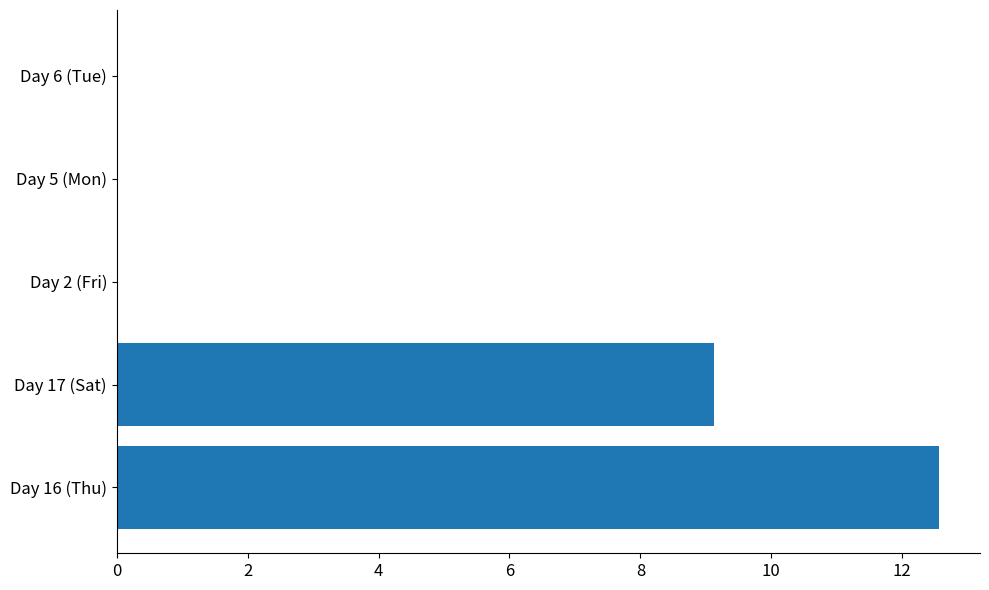

The value at Day 16 (Thu) is 12.6. True or false?

True